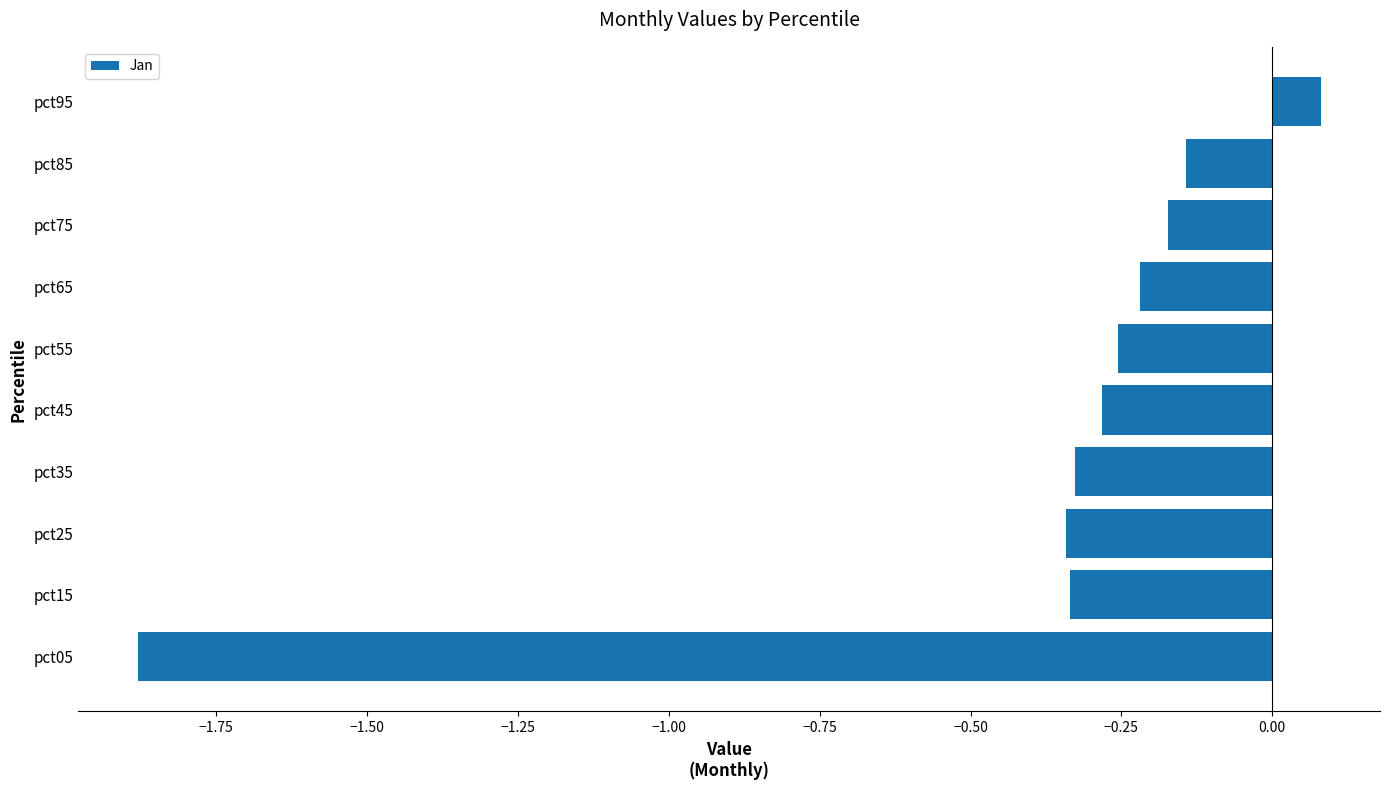

What is the smallest value displayed?

-1.9